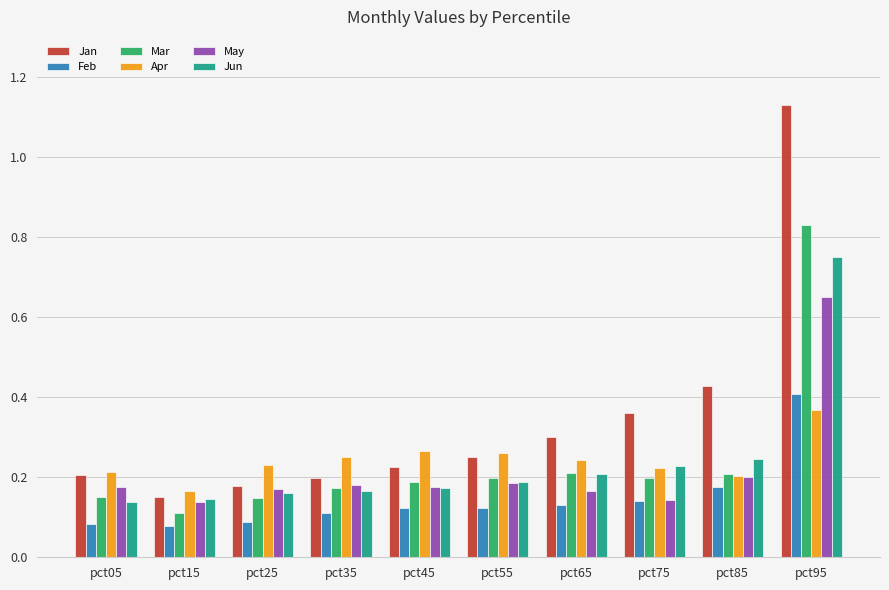

How many bars are there in total?

60